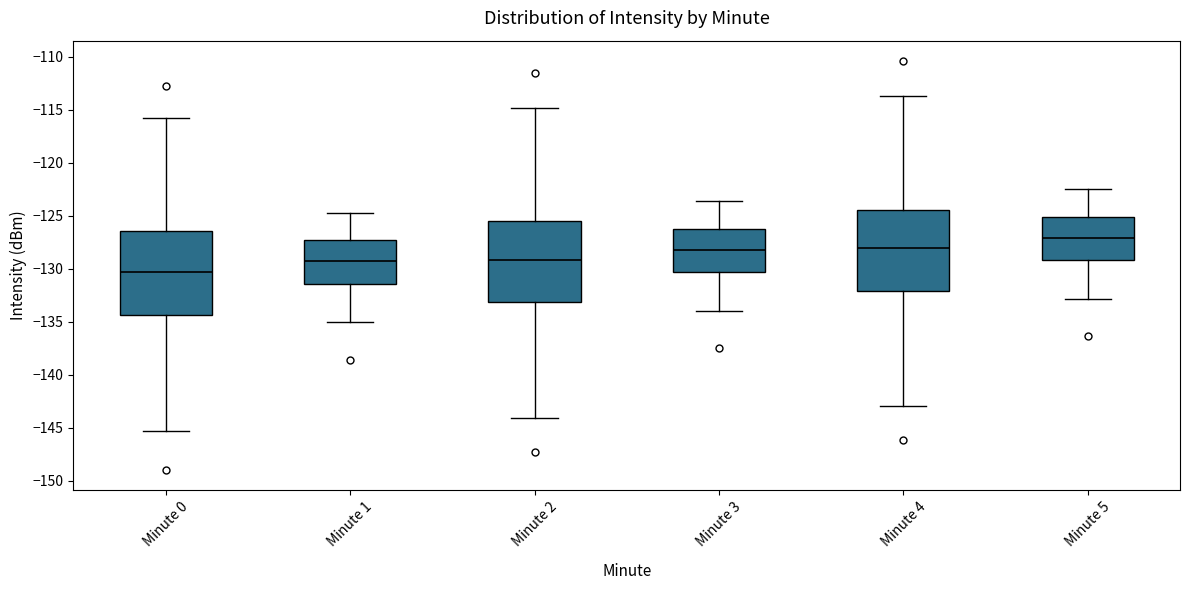

Which box has the highest median line?

Minute 5